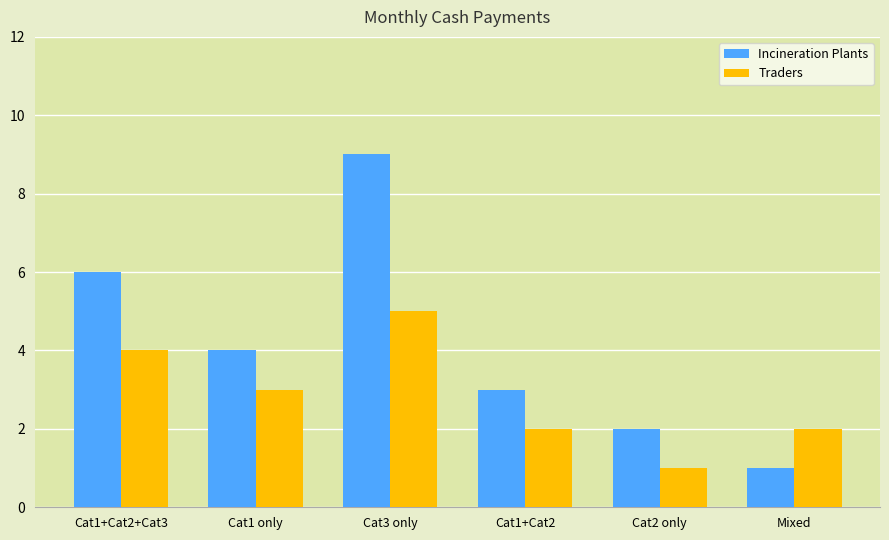

How many values in the Incineration Plants series are below 4?

3